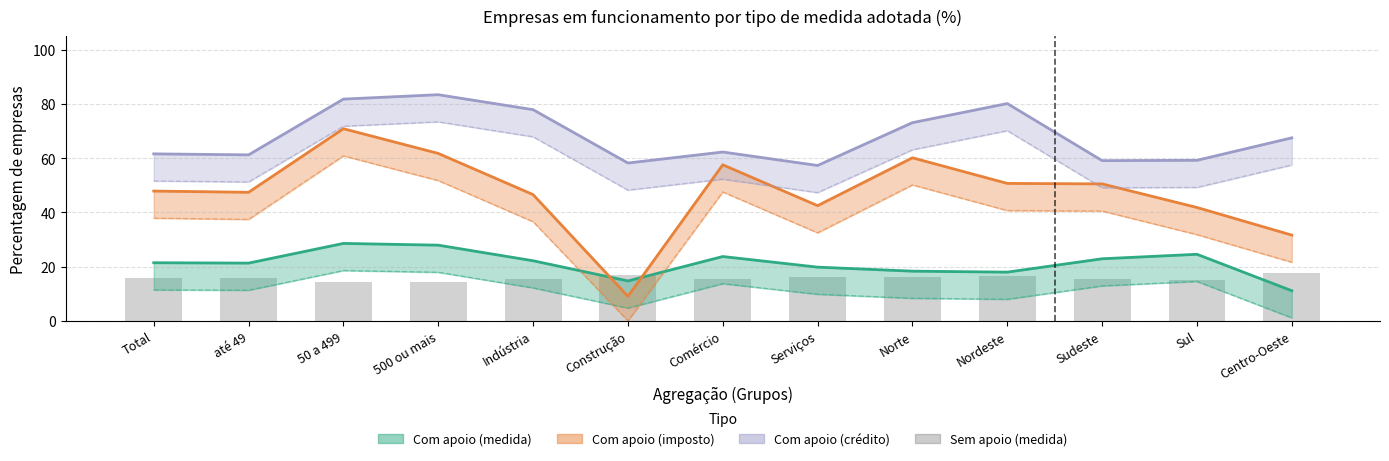

Which has a higher value, até 49 or Indústria?

até 49